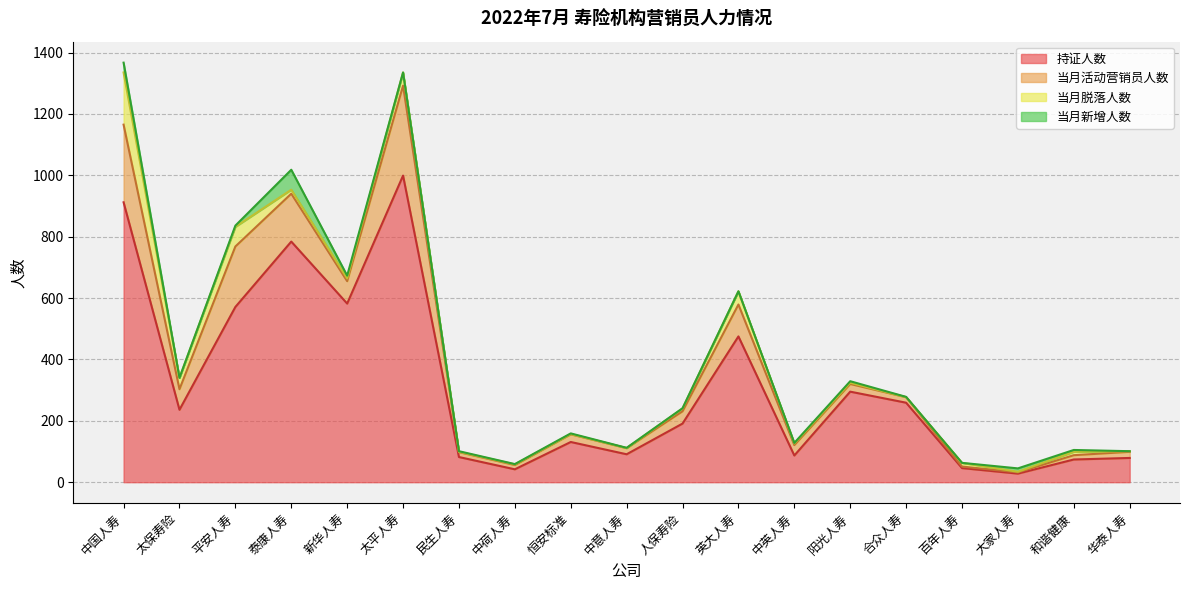

What is the sum of all 当月脱落人数 values?

428